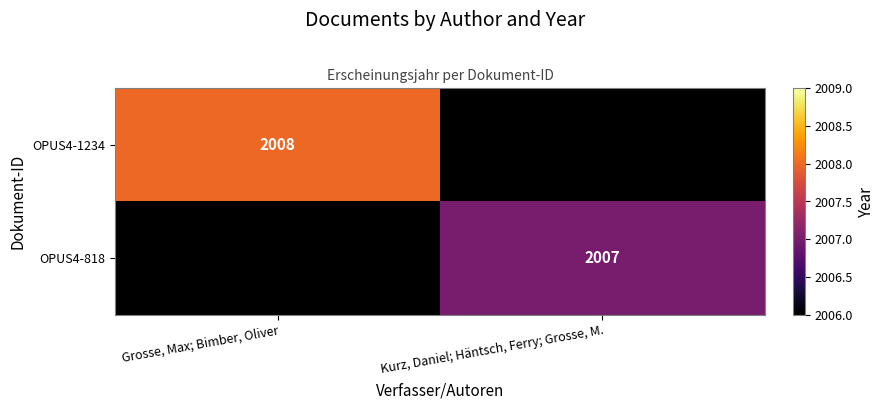

The value of OPUS4-1234 at Grosse, Max; Bimber, Oliver is 3002. True or false?

False